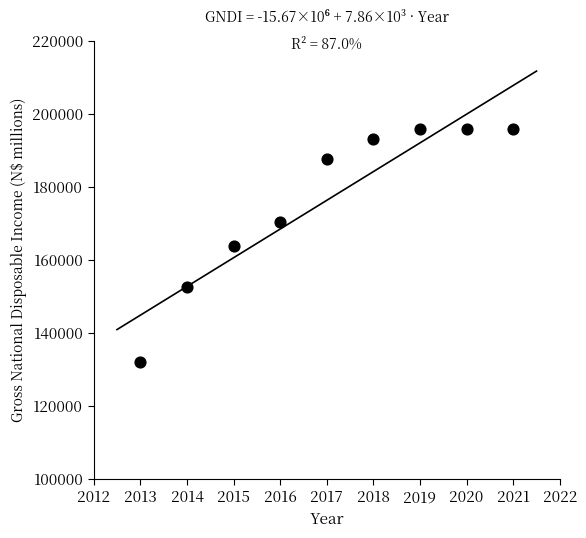

What is the average X value?

2017.0